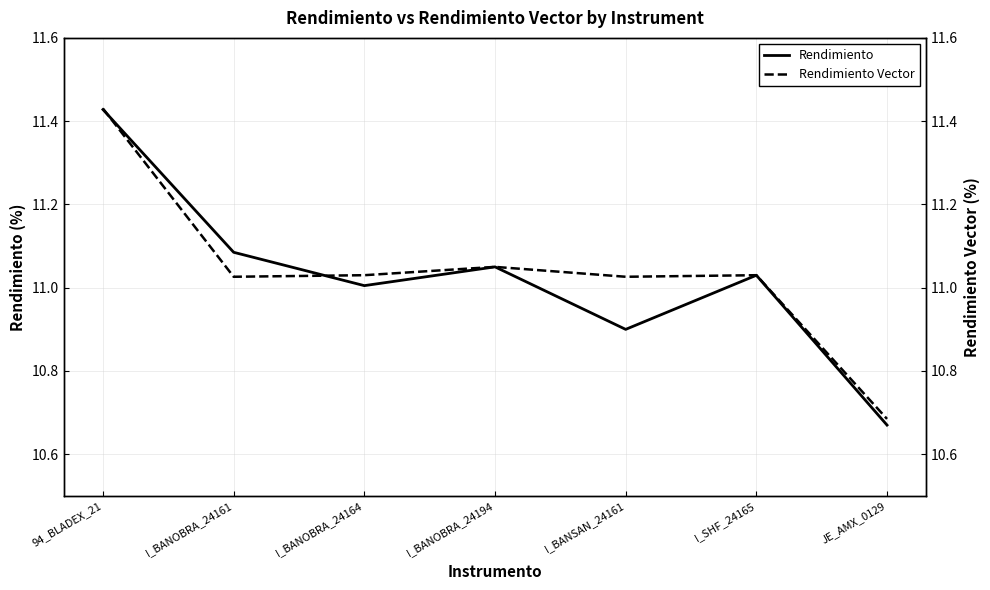

Which series has the largest range (max minus min)?

Rendimiento